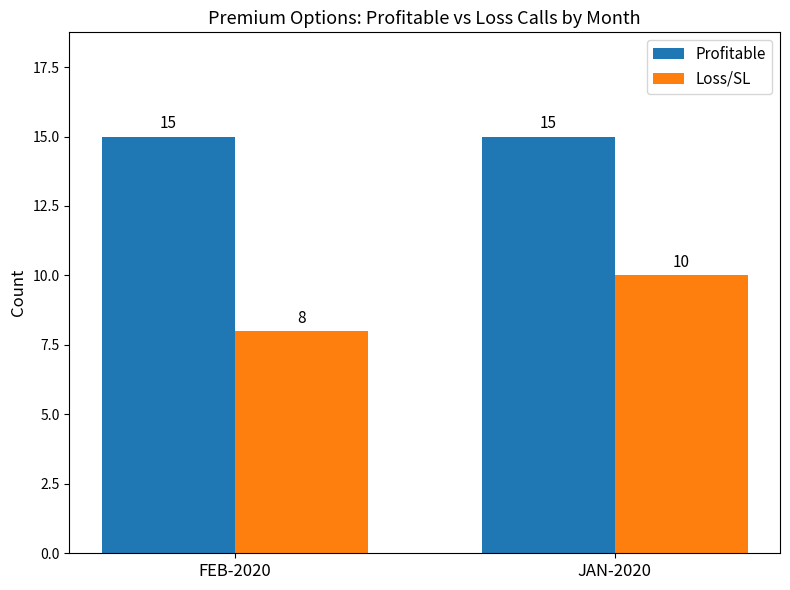

Which label corresponds to the smallest value in the chart?

FEB-2020